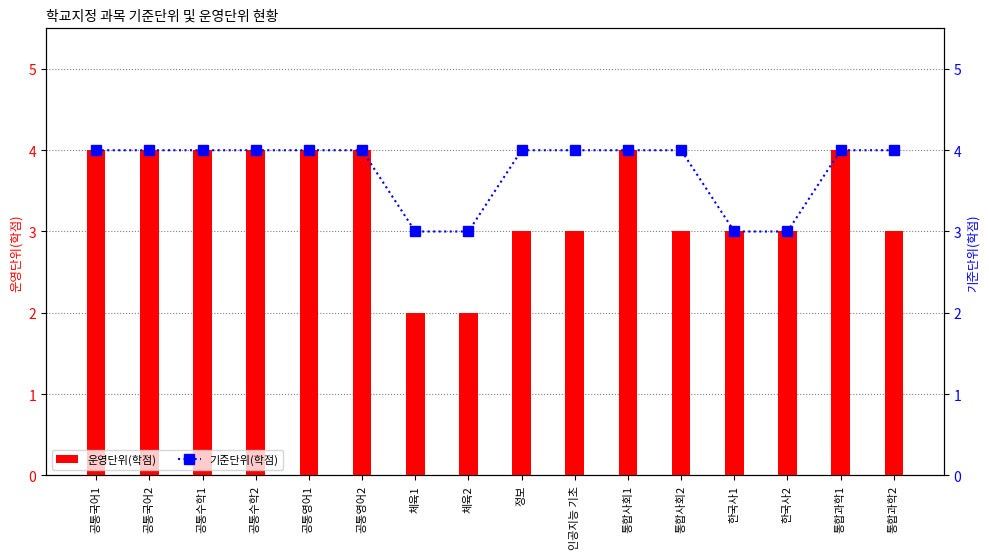

How many values in the 기준단위(학점) series are below 4?

4